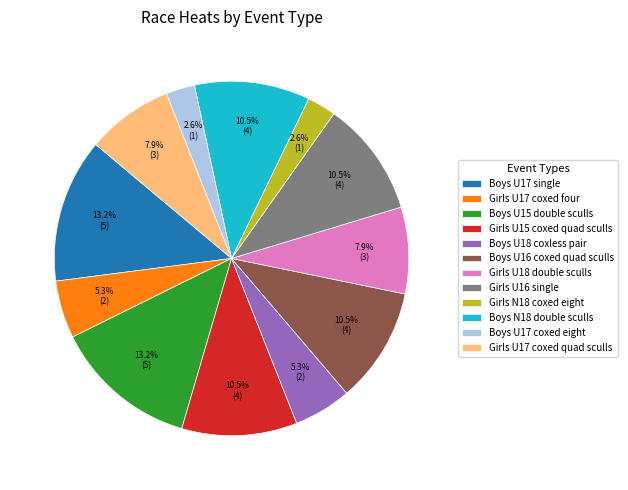

What percentage is NOT represented by Girls U17 coxed four?

94.7%